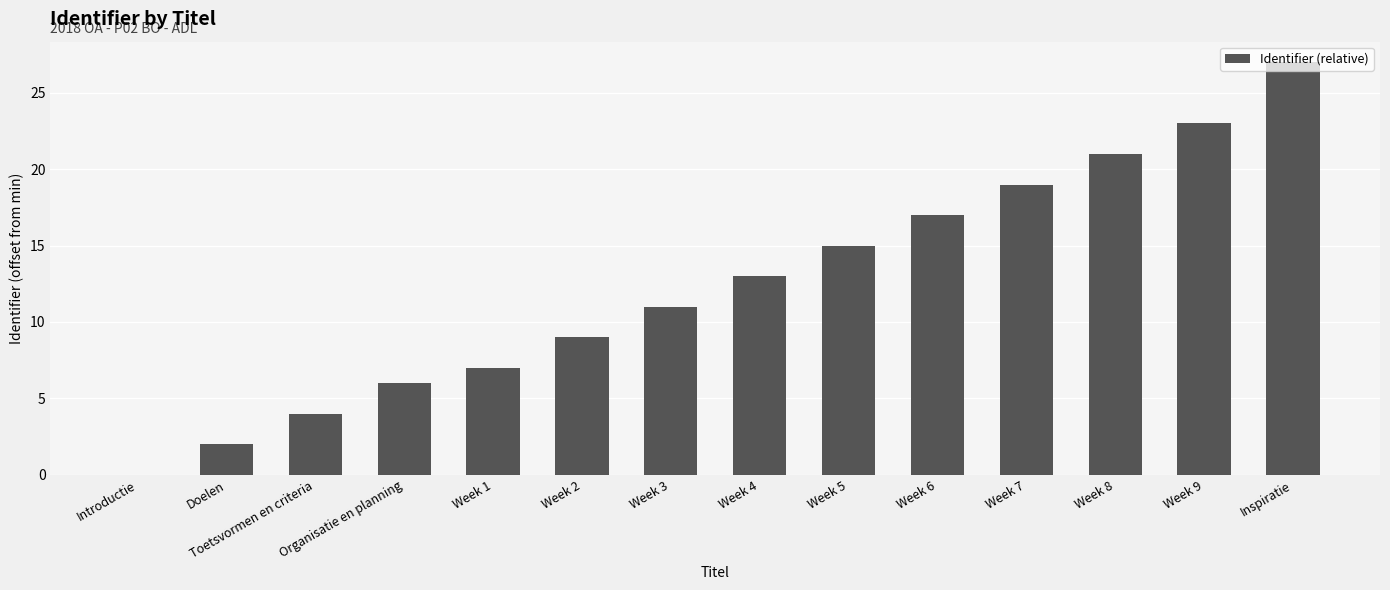

Count the number of categories in the chart.

14